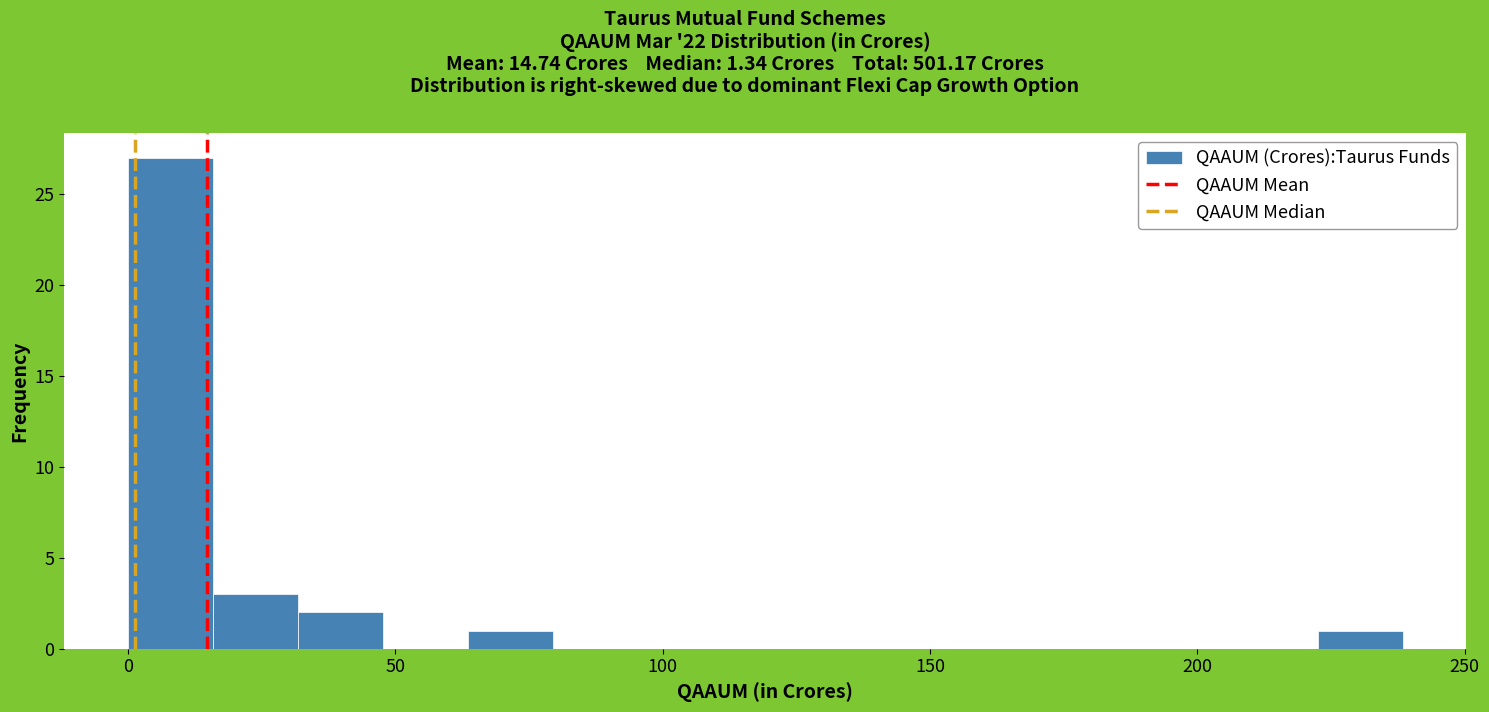

Read against the x-axis, roughly where is the centre of the tallest bar?

10